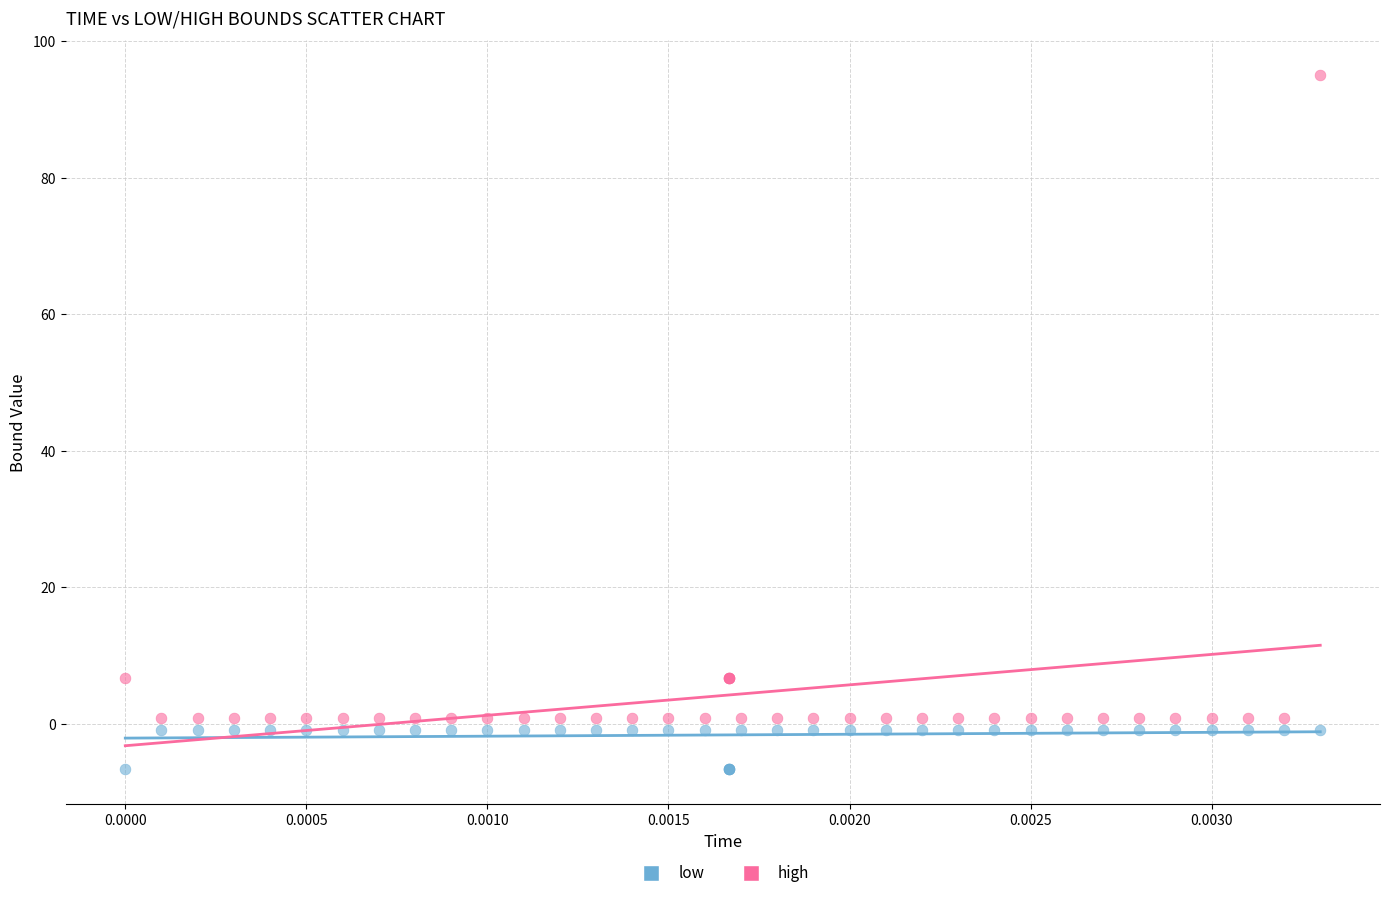

Which series reaches the maximum Y coordinate?

high